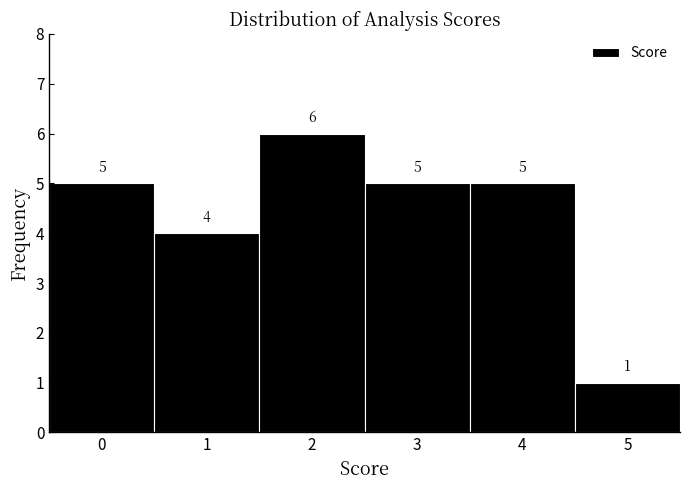

Reading left to right, transcribe this chart: for each bar, give the range it covers on the x-axis and its height.

-0.5 to 0.5: 5
0.5 to 1.5: 4
1.5 to 2.5: 6
2.5 to 3.5: 5
3.5 to 4.5: 5
4.5 to 5.5: 1